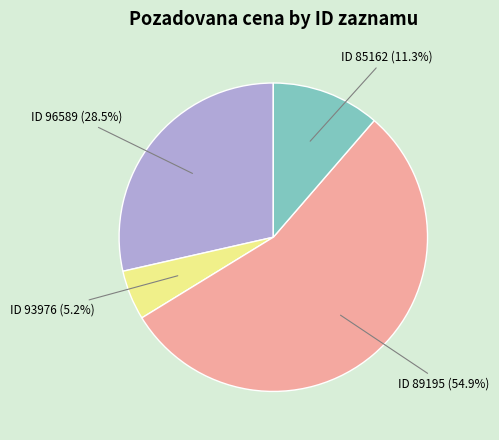

Rank the categories by value from highest to lowest.

ID 89195 (54.9%), ID 96589 (28.5%), ID 85162 (11.3%), ID 93976 (5.2%)